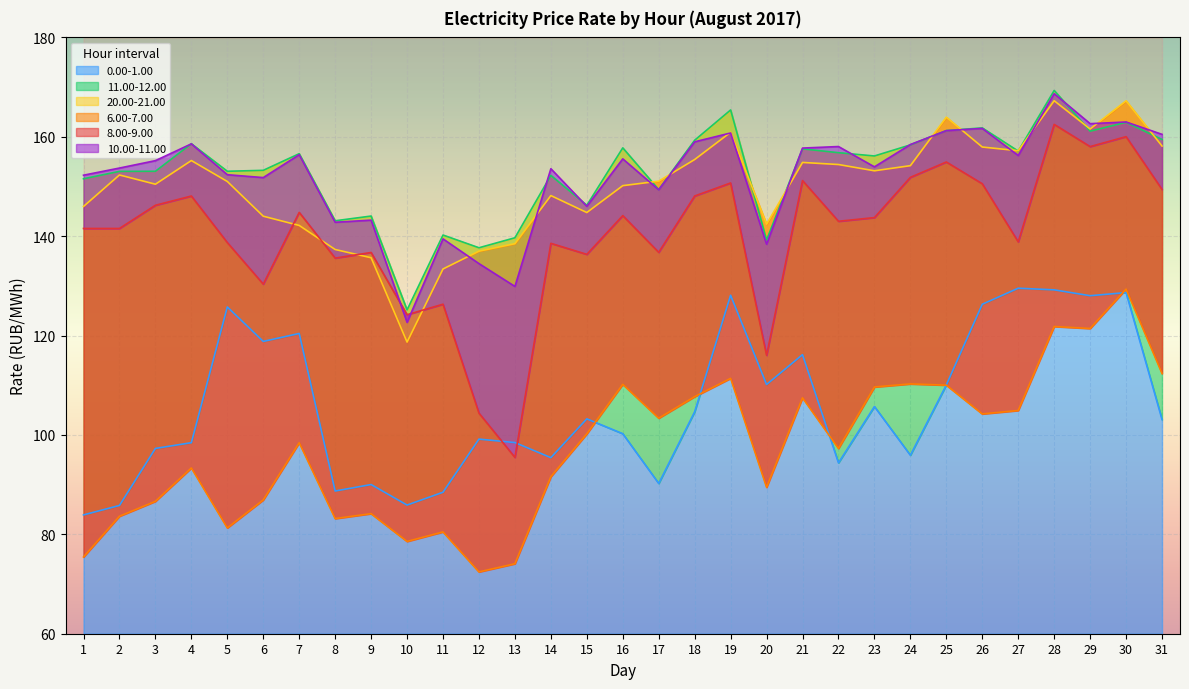

At how many categories does at least one series exceed 114?

31